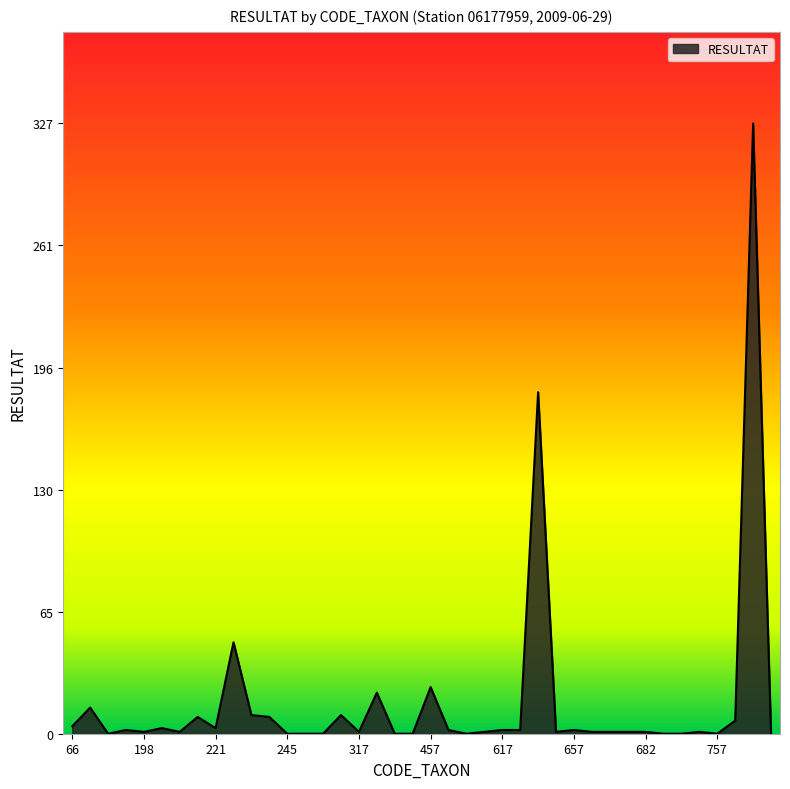

What is the difference between the maximum and minimum values?

327